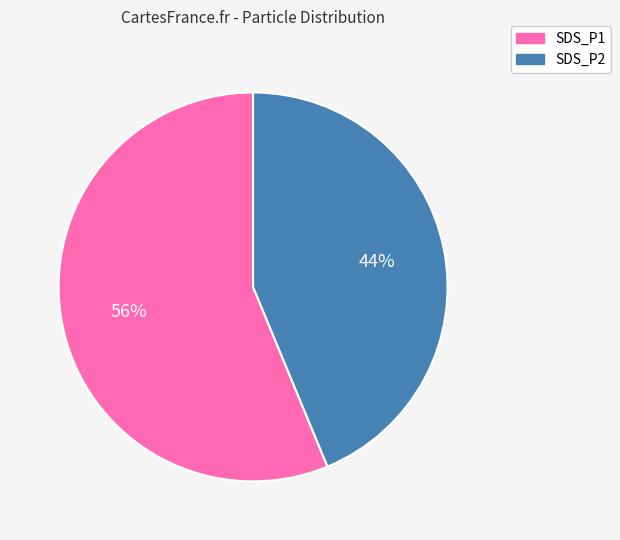

True or false: SDS_P2 accounts for 43% of the total.

True